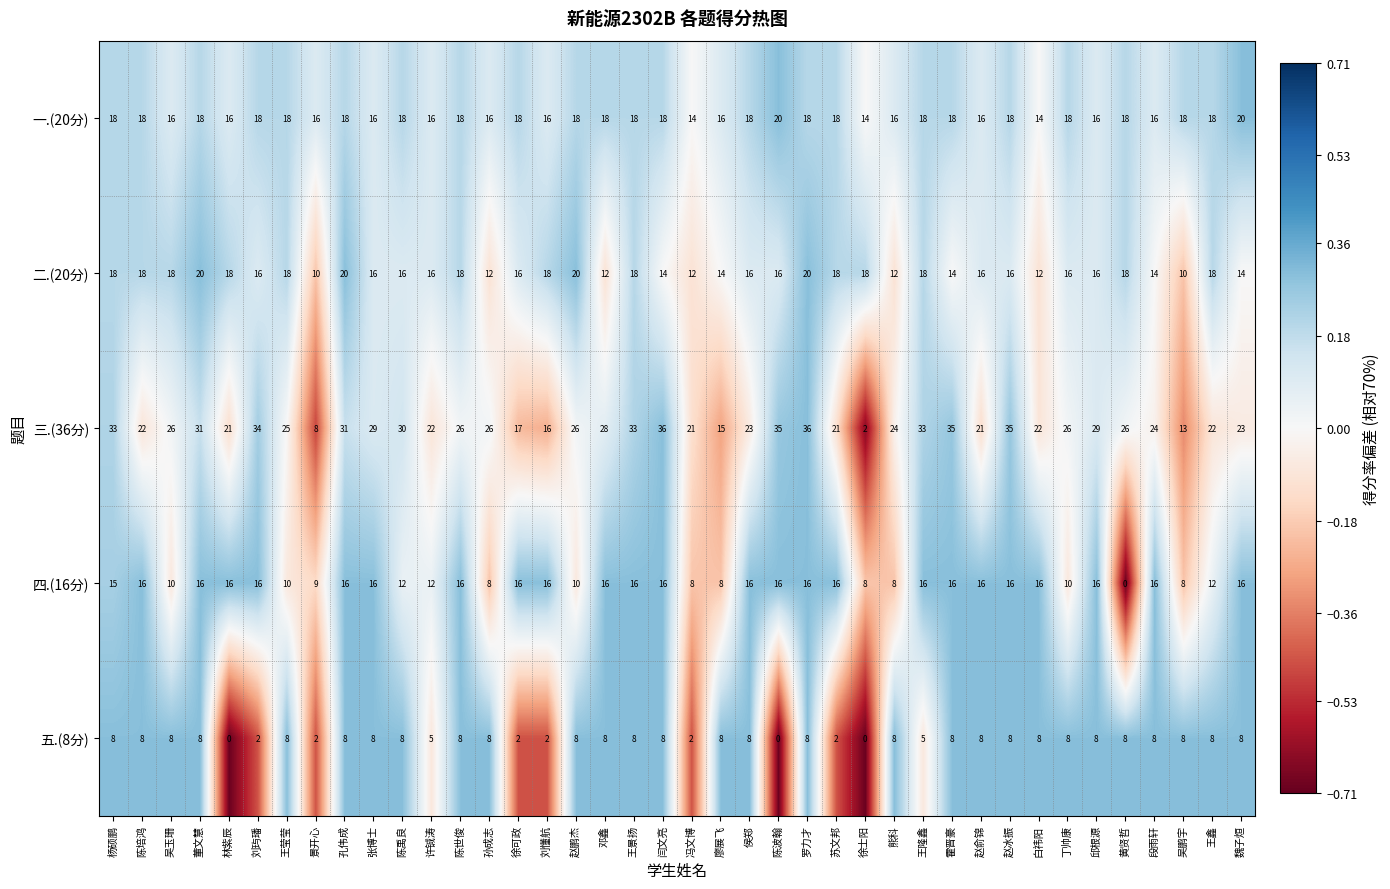

Count the number of categories in the chart.

40